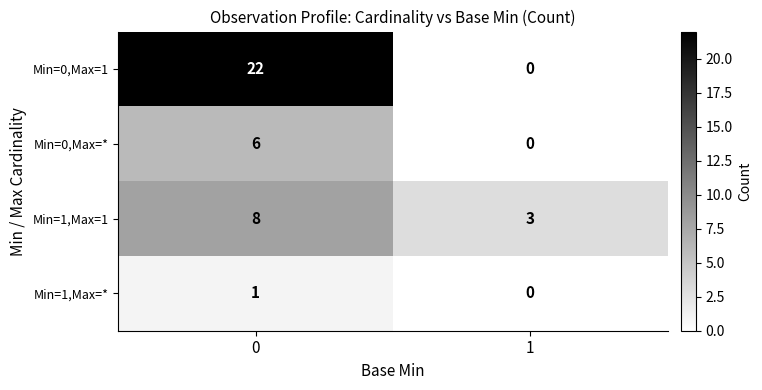

Between 0 and 1, which series saw the biggest shift?

Min=0,Max=1